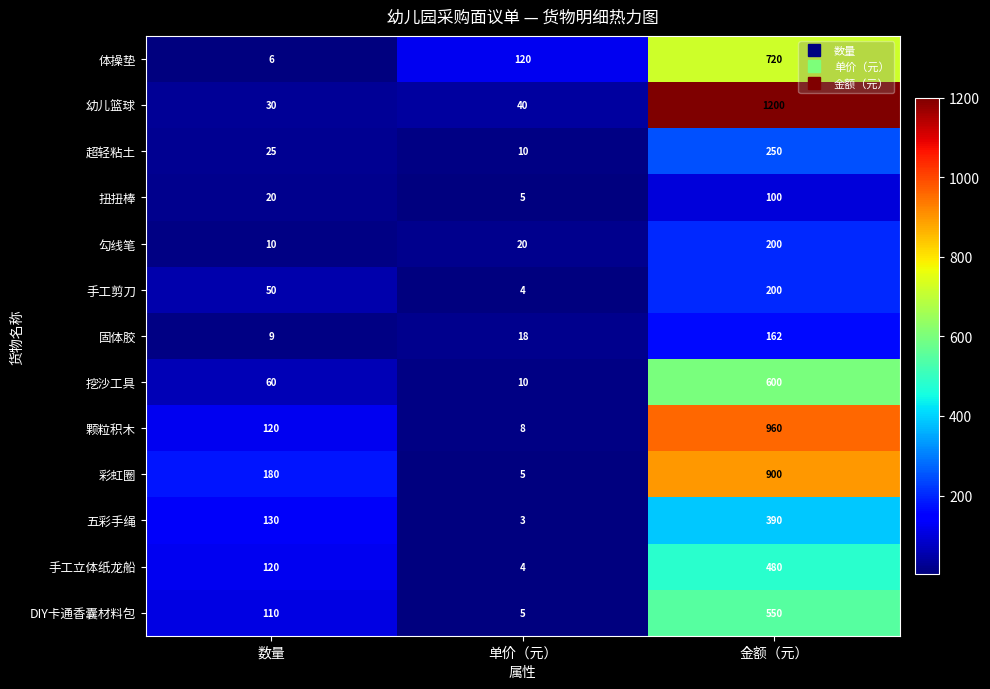

Rank the categories by 勾线笔 value from lowest to highest.

数量, 单价（元）, 金额（元）